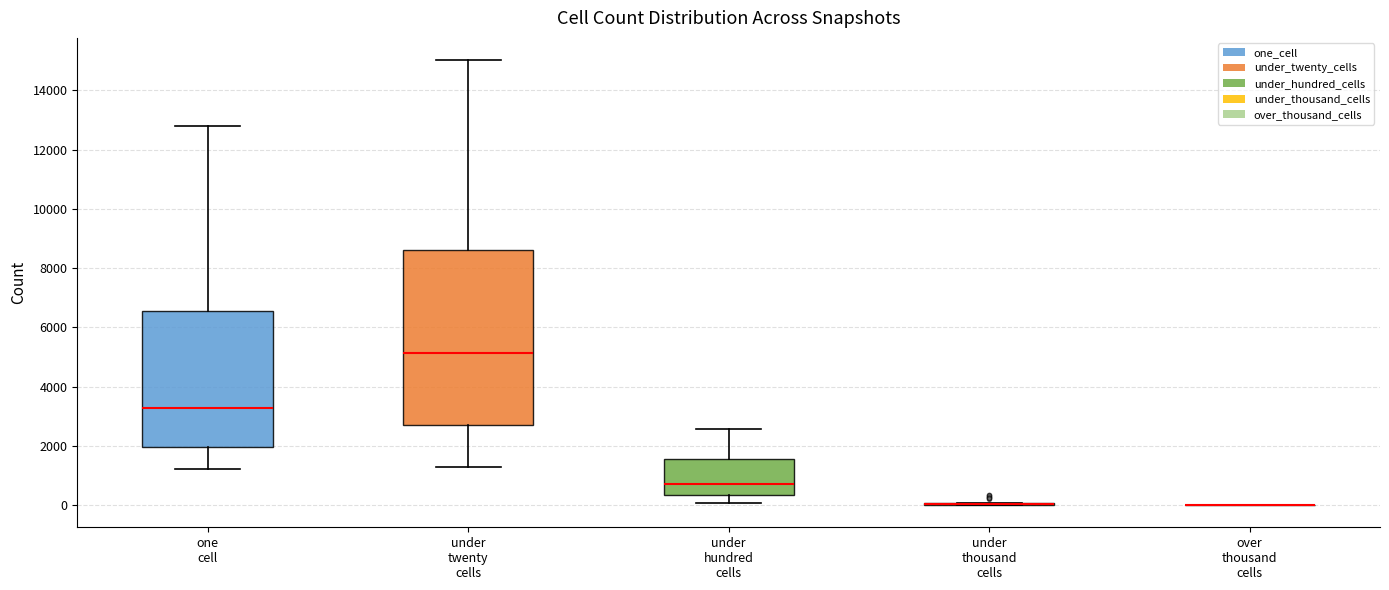

Which box is the tallest, from its lower edge to its upper edge?

under twenty cells